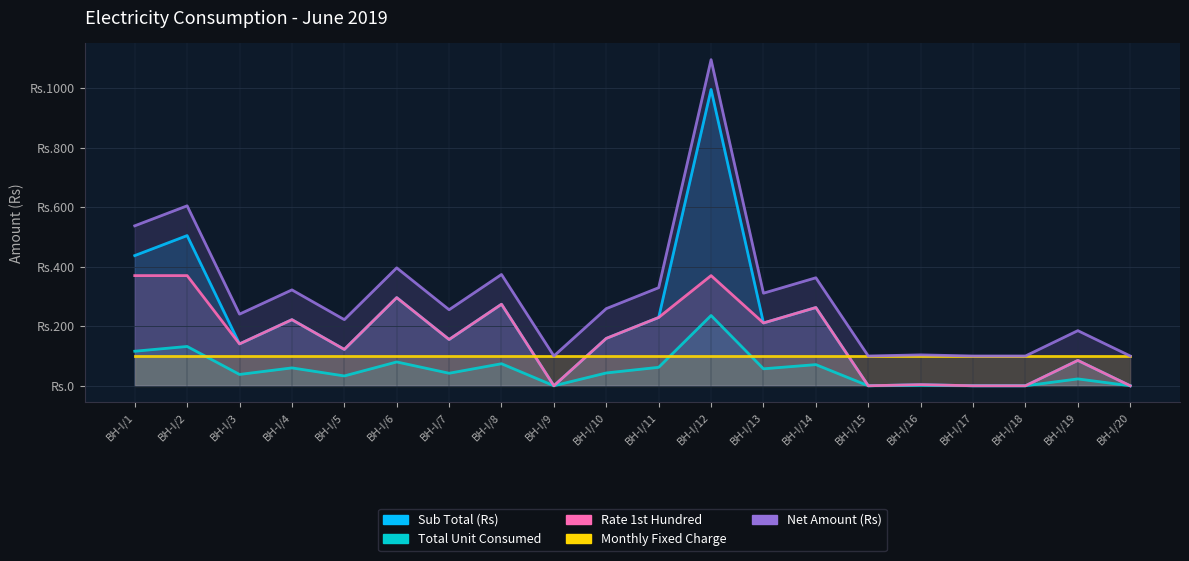

At which label does Net Amount (Rs) first exceed 259?

BH-I/1